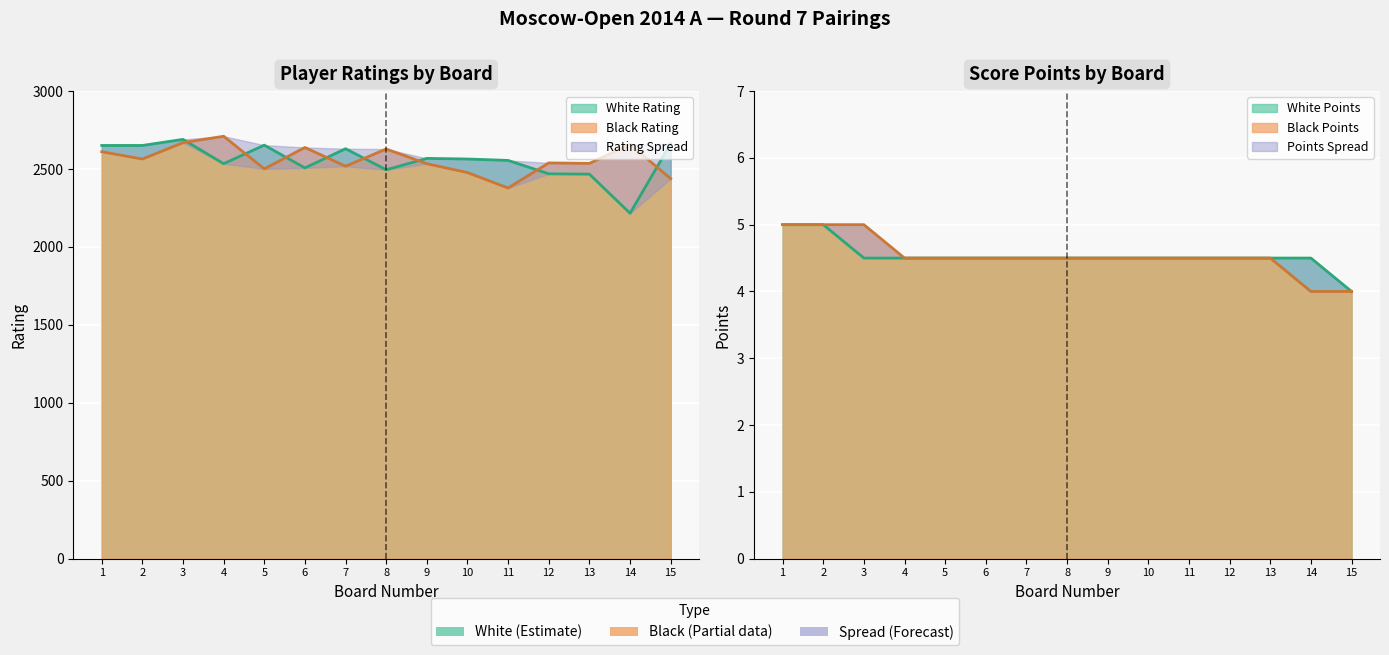

Which series has the widest spread of values?

White Rating